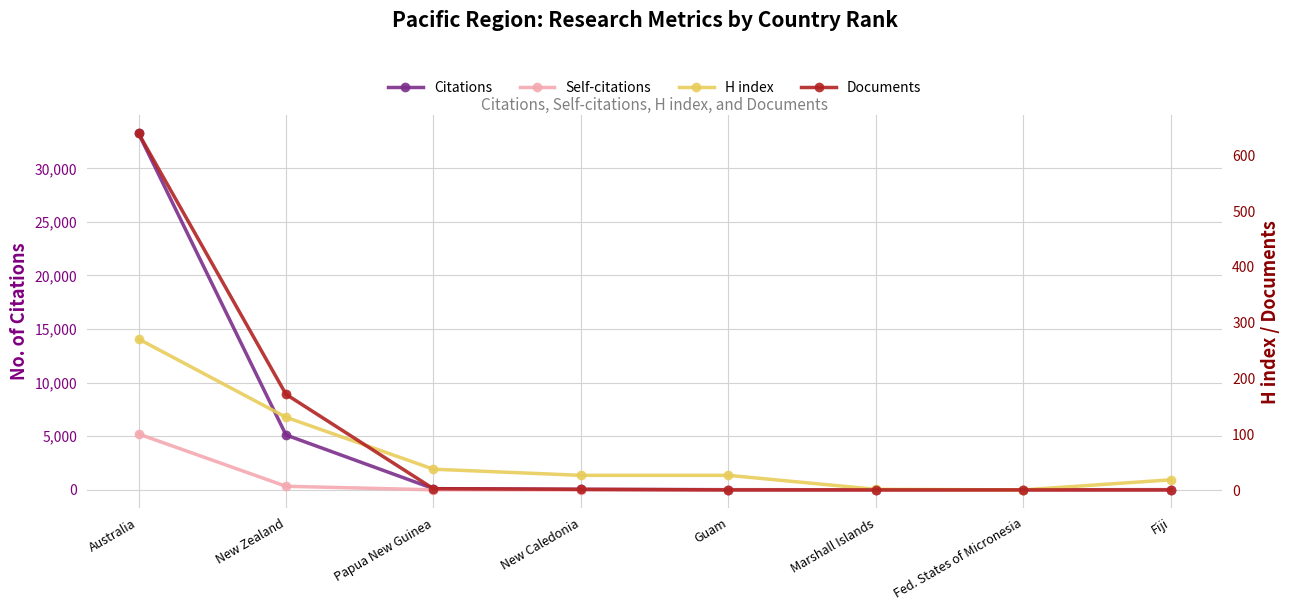

Where do Self-citations and H index first cross each other?

New Zealand and Papua New Guinea